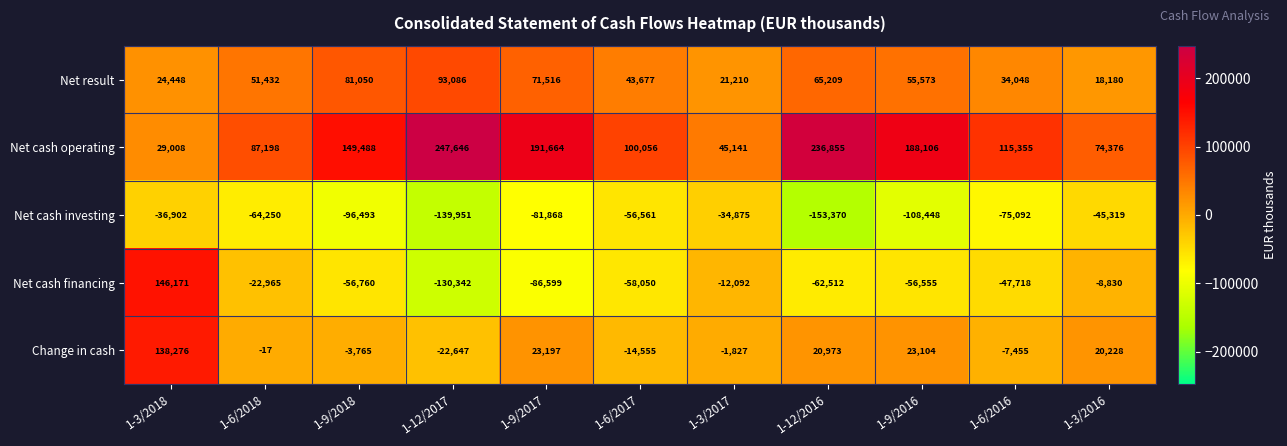

What is the difference between the Net cash financing values at 1-9/2017 and 1-3/2017?

74507